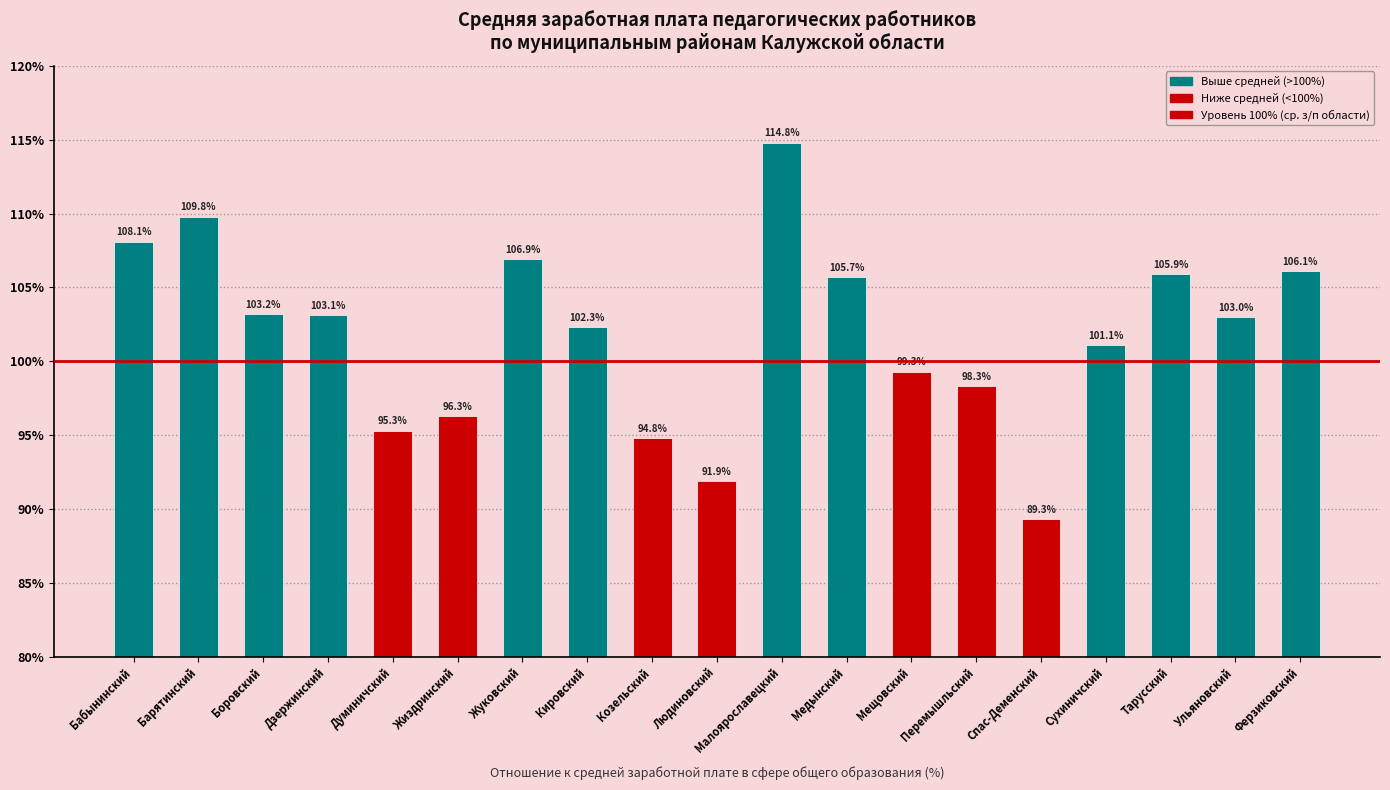

What is the change in value from Бабынинский to Боровский?

-4.9